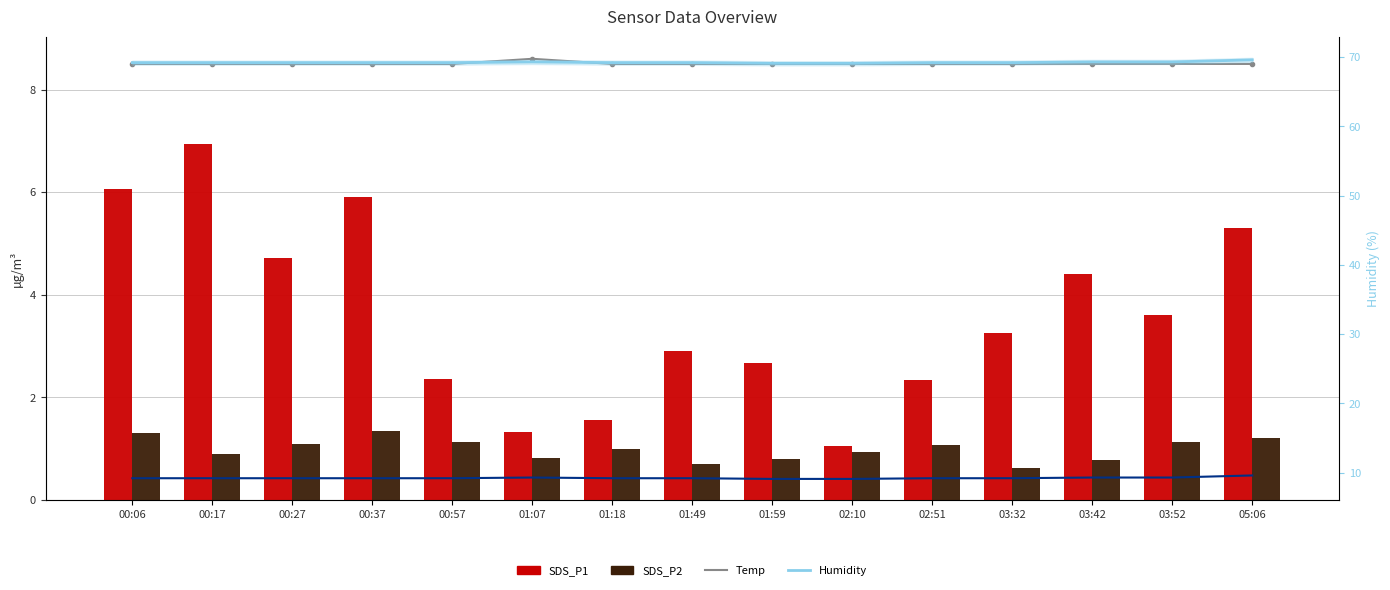

Reading left to right, list all the values displayed in this chart.

Temp: 8.5	8.5	8.5	8.5	8.5	8.6	8.5	8.5	8.5	8.5	8.5	8.5	8.5	8.5	8.5
SDS_P1: 6.1	6.9	4.7	5.9	2.4	1.3	1.6	2.9	2.7	1.1	2.3	3.2	4.4	3.6	5.3
SDS_P2: 1.3	0.9	1.1	1.4	1.1	0.8	1.0	0.7	0.8	0.9	1.1	0.6	0.8	1.1	1.2
Humidity: 69.2	69.2	69.2	69.2	69.2	69.3	69.2	69.2	69.1	69.1	69.2	69.2	69.3	69.3	69.6
Humidity offset: 9.2	9.2	9.2	9.2	9.2	9.3	9.2	9.2	9.1	9.1	9.2	9.2	9.3	9.3	9.6